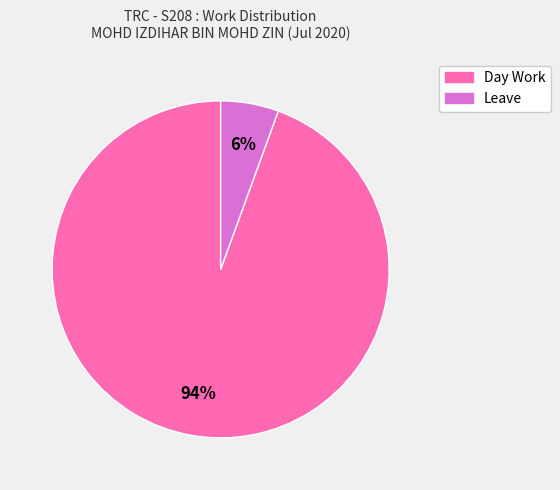

To the nearest percent, what is the average slice percentage?

50%